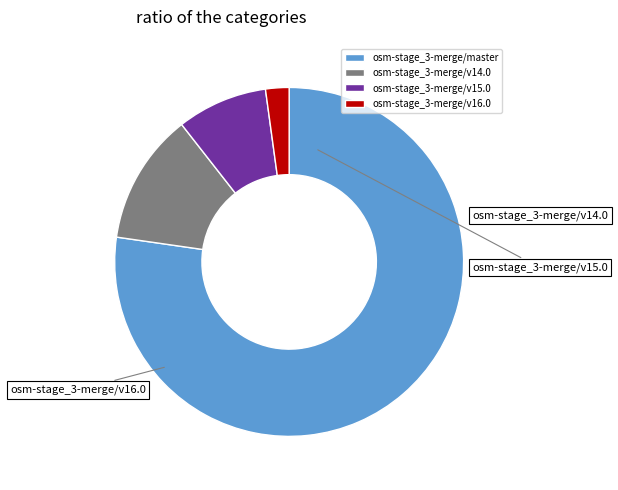

What percentage do osm-stage_3-merge/master and osm-stage_3-merge/v14.0 together represent?

89.4%